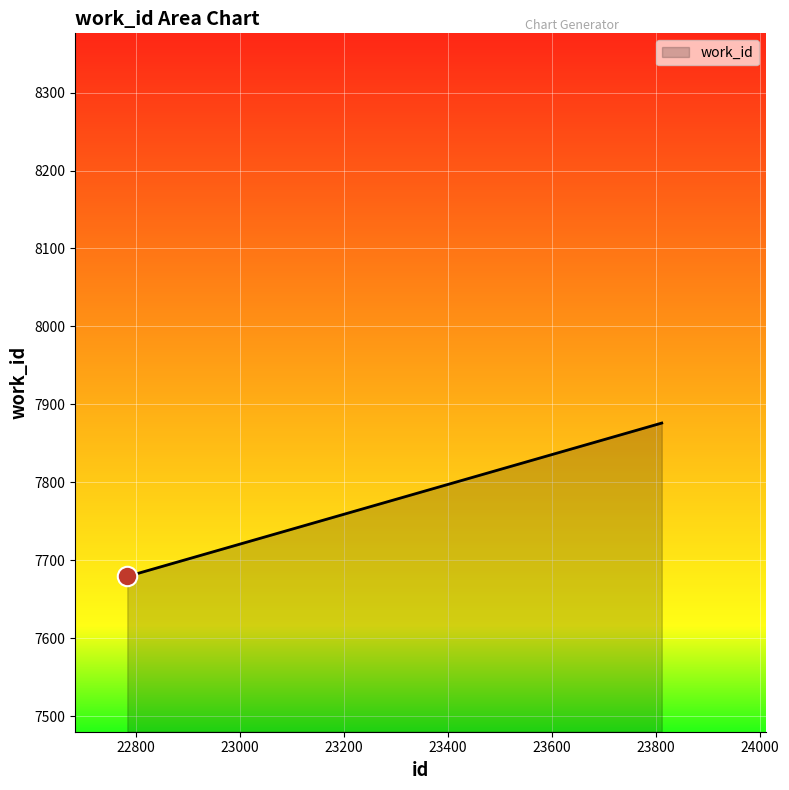

What is the sum of all values?

46276